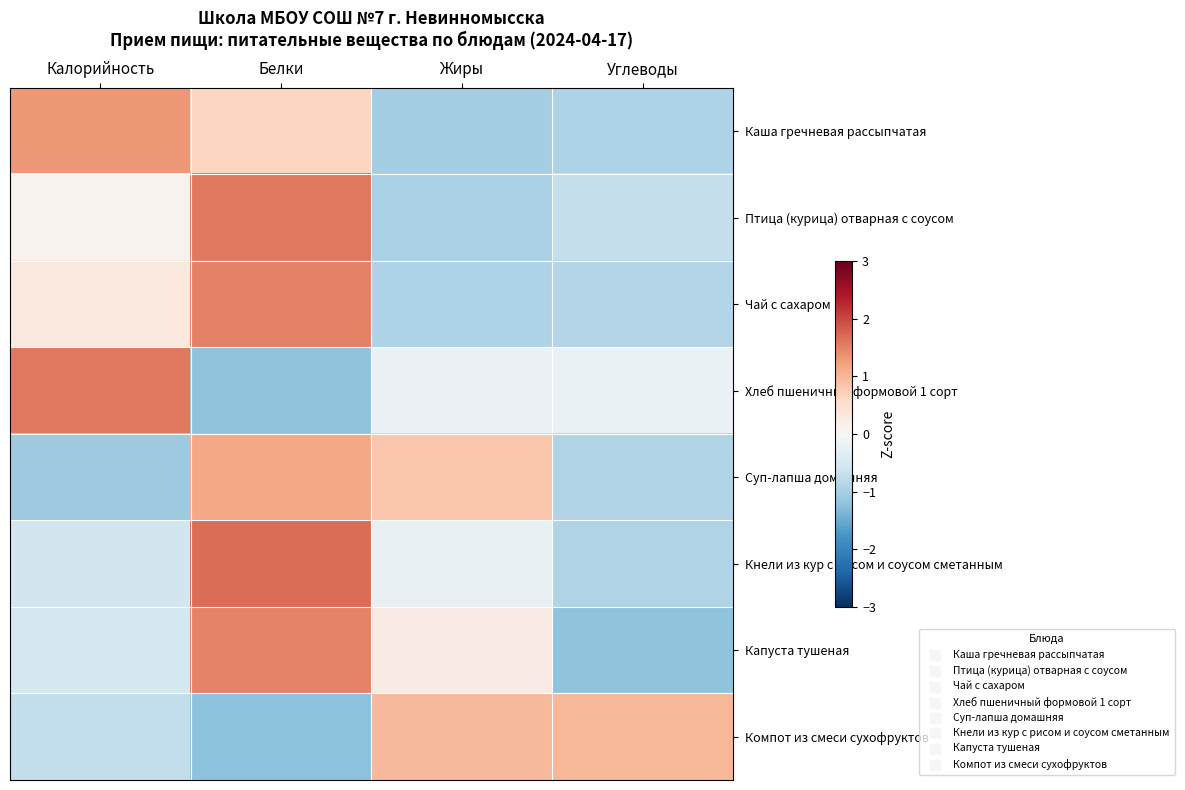

Rank the series by their maximum value, from lowest to highest.

Компот из смеси сухофруктов, Суп-лапша домашняя, Каша гречневая рассыпчатая, Капуста тушеная, Чай с сахаром, Хлеб пшеничный формовой 1 сорт, Птица (курица) отварная с соусом, Кнели из кур с рисом и соусом сметанным